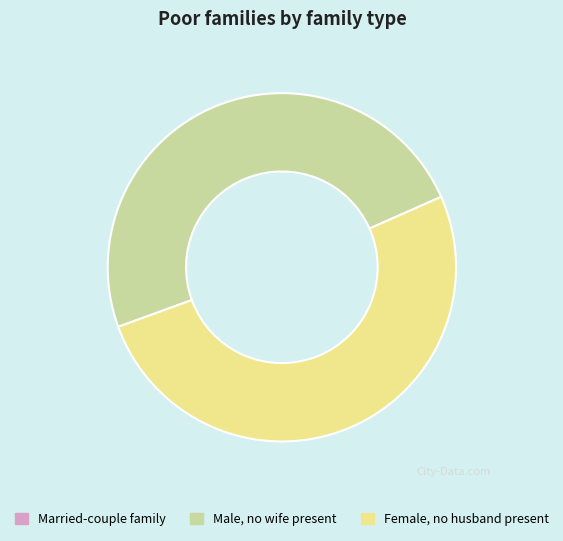

Is there any slice that represents more than half of the pie?

Yes